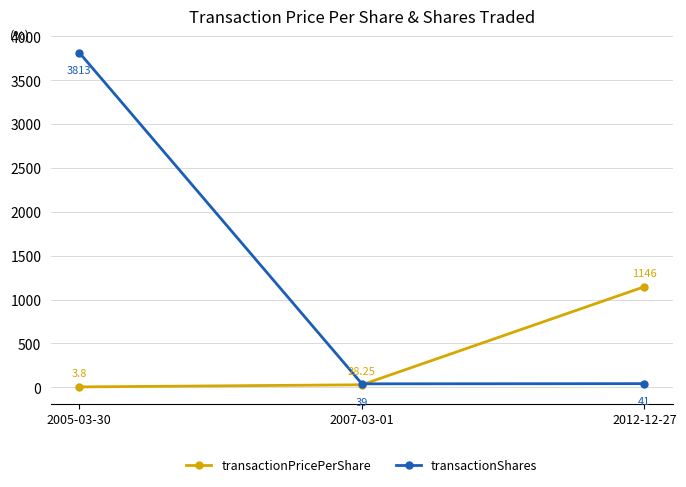

At how many categories does at least one series exceed 2108?

1